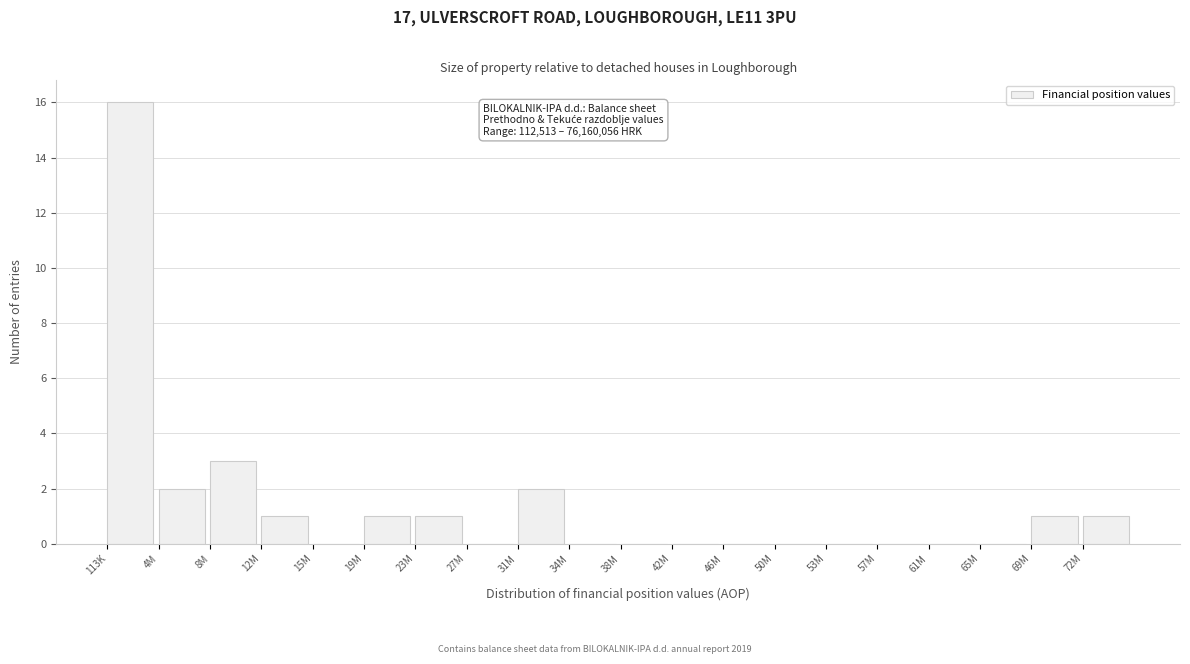

Reading right to left, what are all the values shown in this chart?

72M=1	69M=1	65M=0	61M=0	57M=0	53M=0	50M=0	46M=0	42M=0	38M=0	34M=0	31M=2	27M=0	23M=1	19M=1	15M=0	12M=1	8M=3	4M=2	113K=16